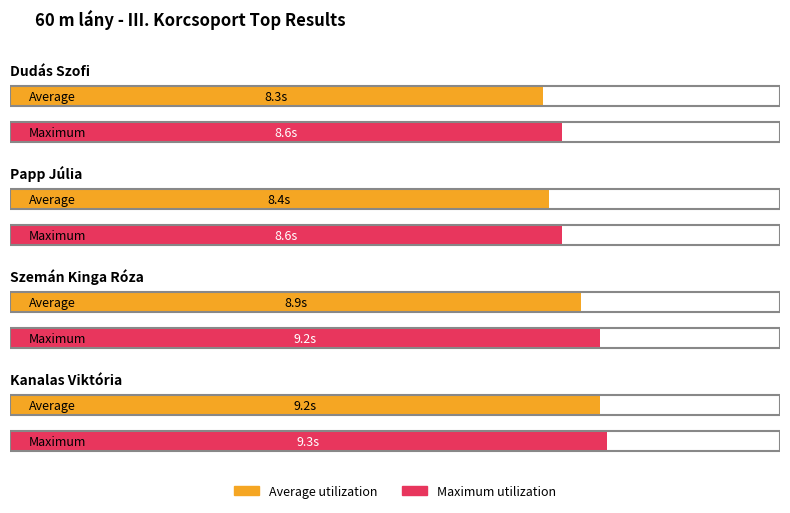

At which category is the sum across all series the highest?

Kanalas Viktória